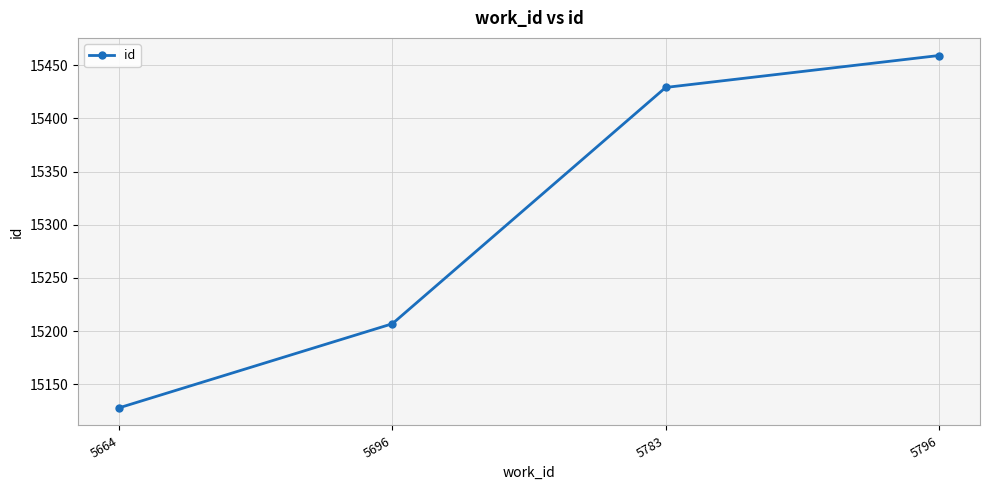

Rank the categories by value from highest to lowest.

5796, 5783, 5696, 5664